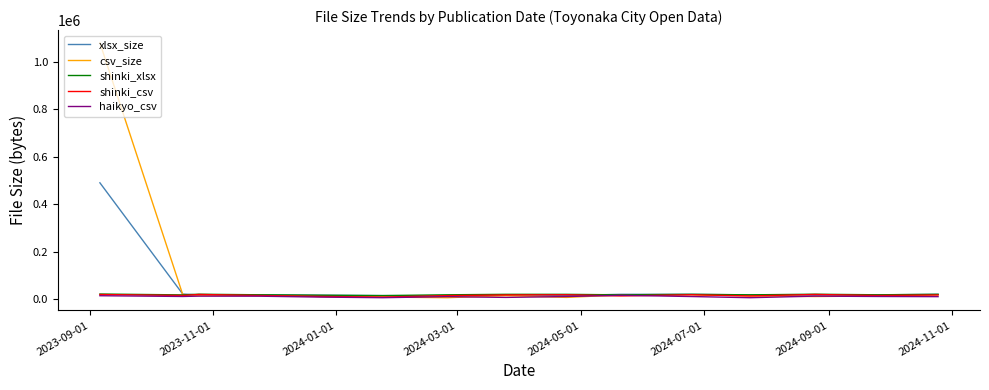

What is the maximum value shown in the chart?

1079969